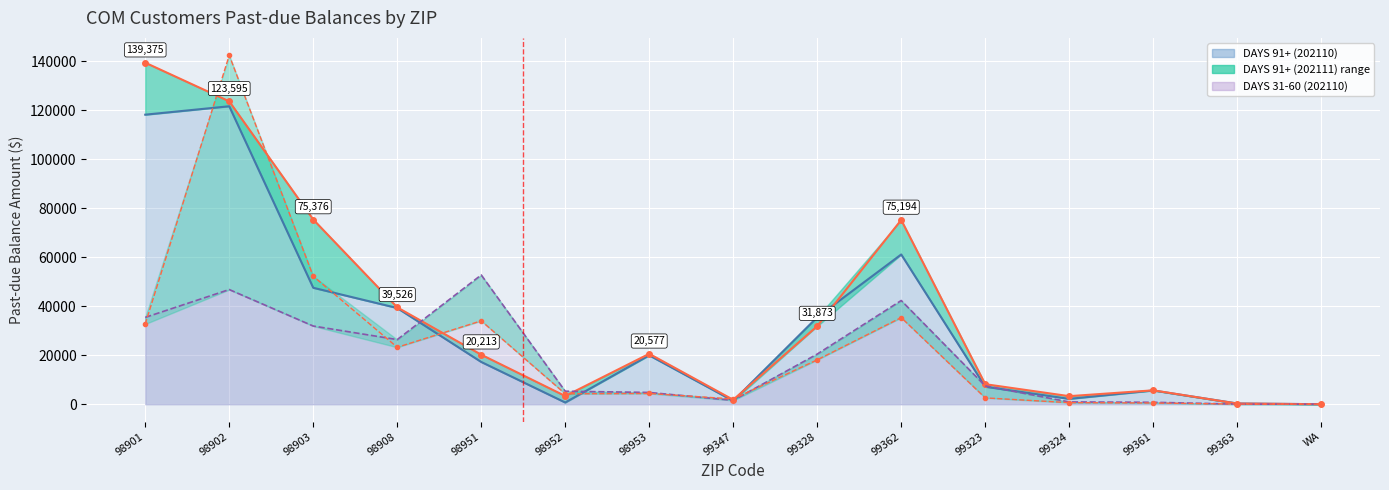

The DAYS 31-60 (202110) series shows 42320.4 at 99362. True or false?

True